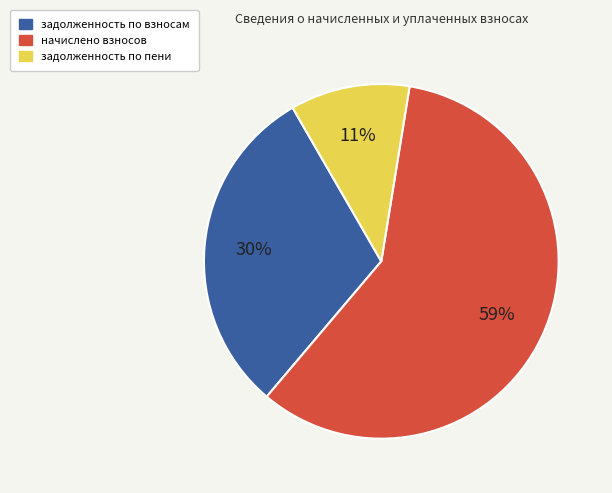

Is it true that задолженность по пени is 2% of the pie?

False